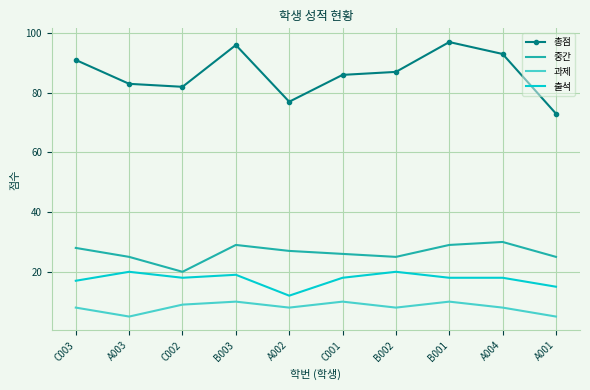

Is it true that 중간 equals 5 at A001?

False